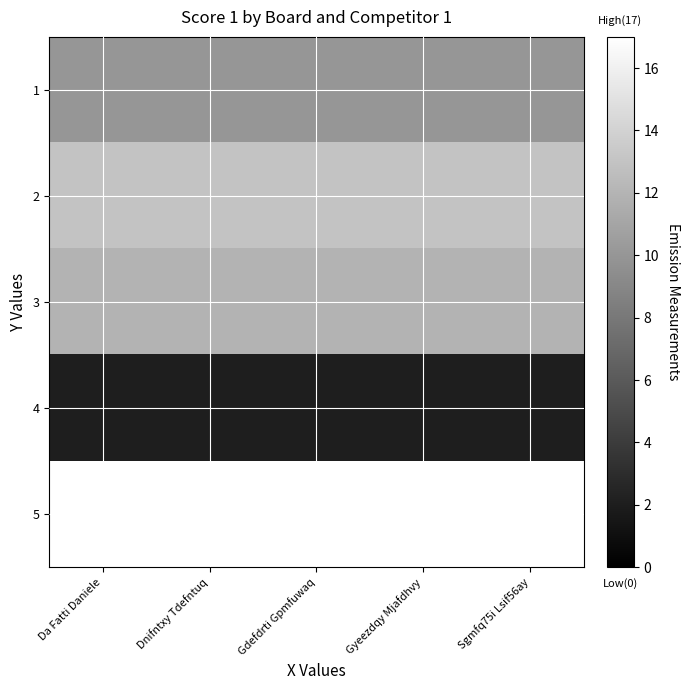

Count the number of categories in the chart.

5